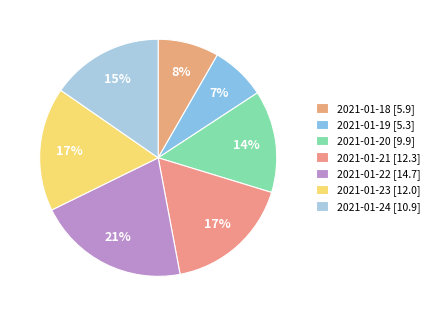

True or false: 2021-01-20 accounts for 14% of the total.

True